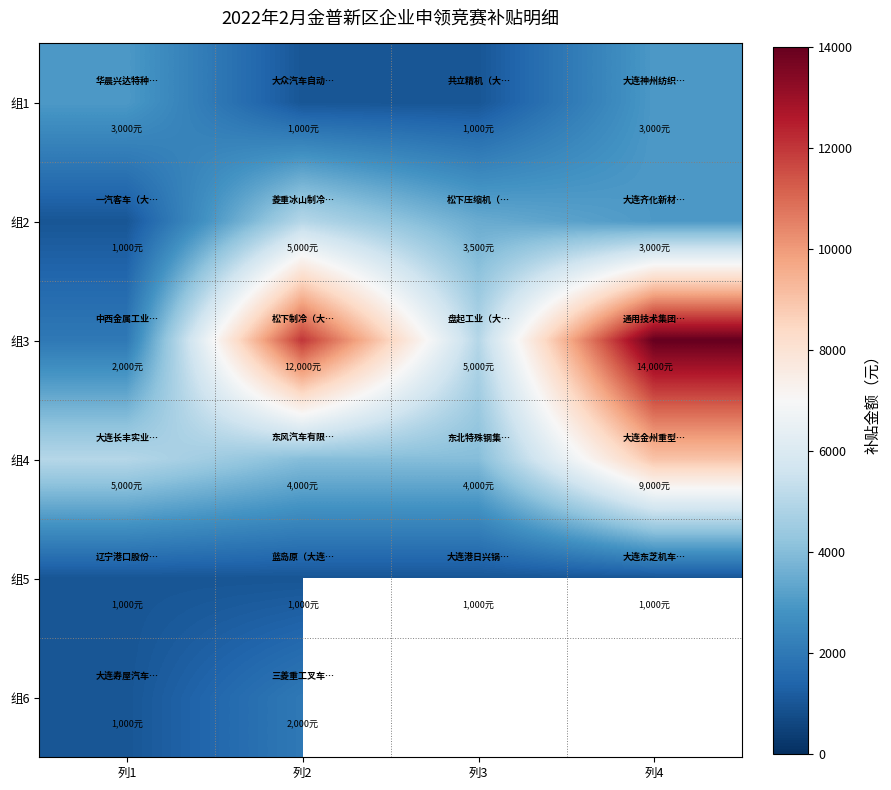

What is the spread (max minus min) of values at 列2?

11000.0